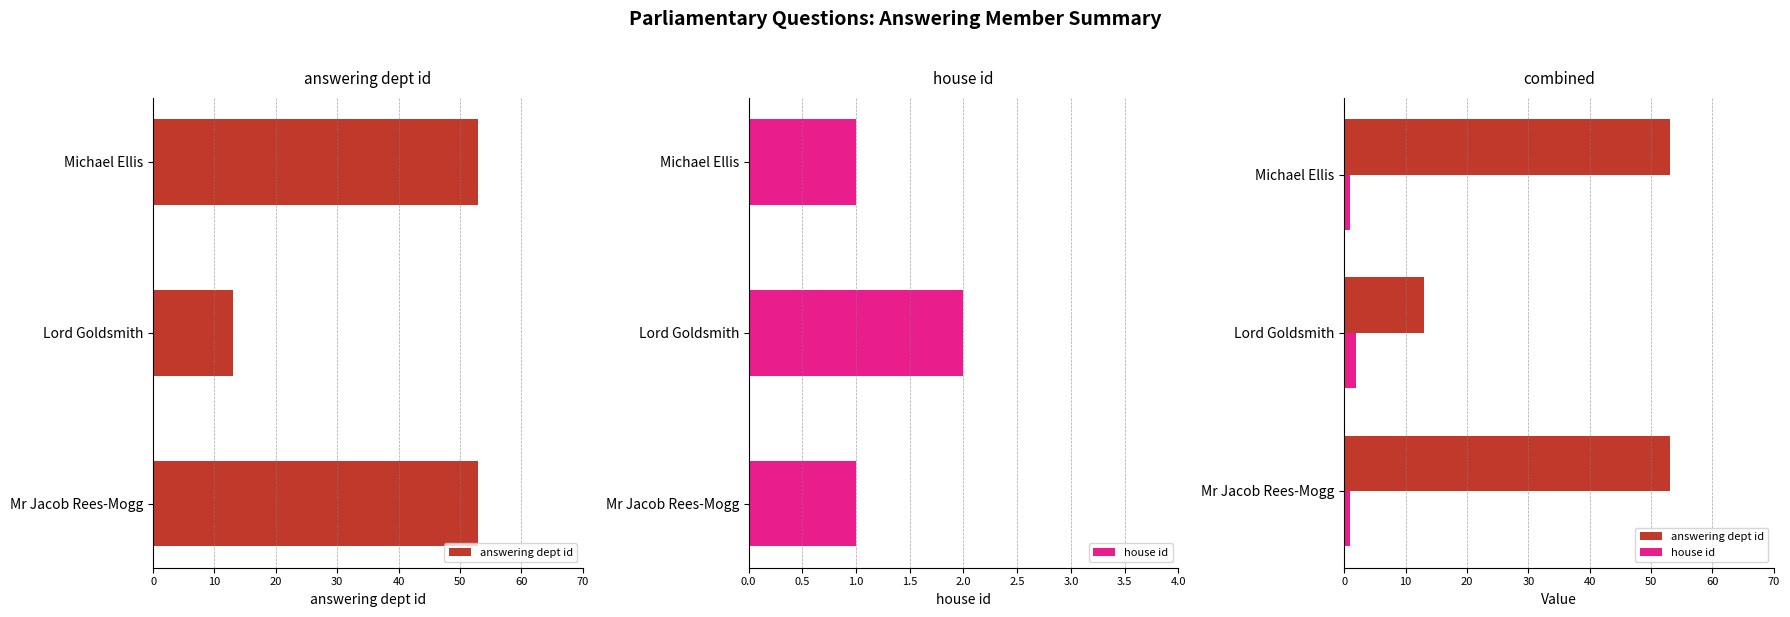

Reading left to right, extract all data points from this chart.

answering dept id: 53	13	53
house id: 1	2	1